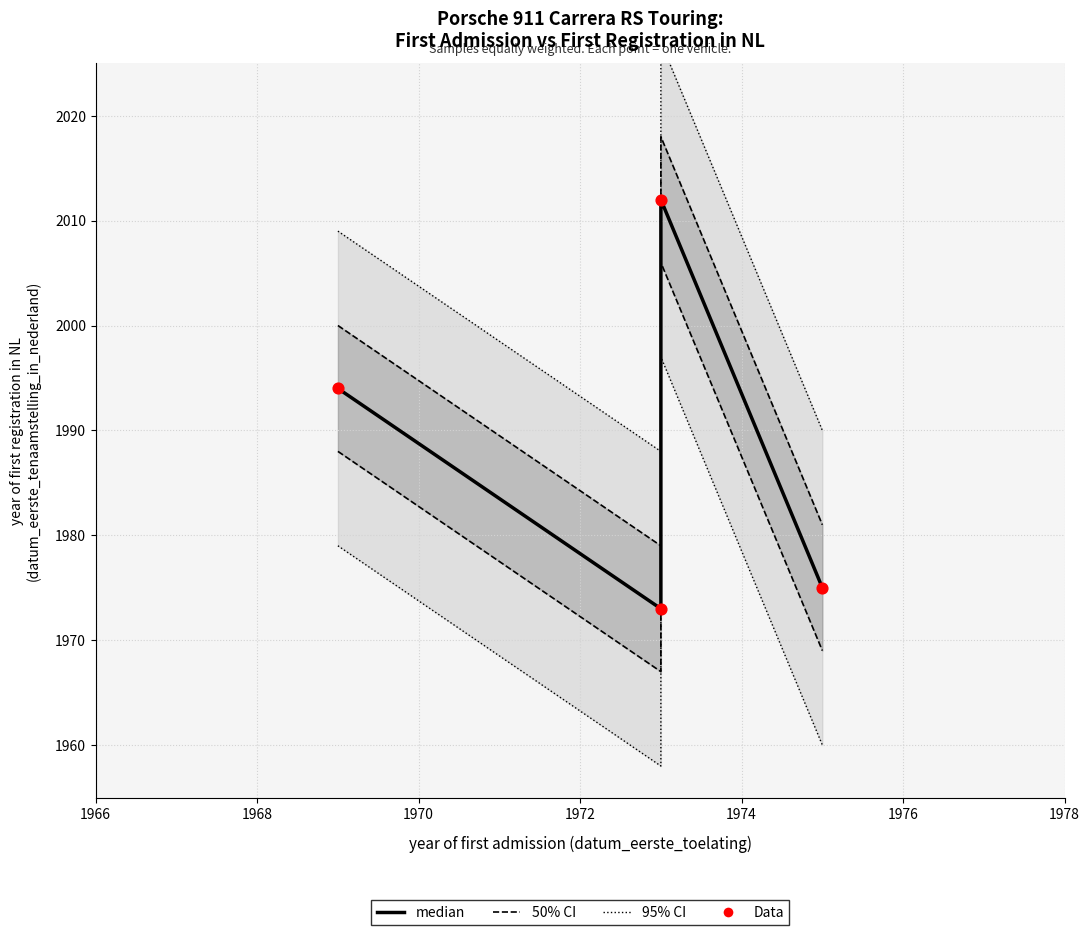

Which series contains the highest Y value?

95% CI